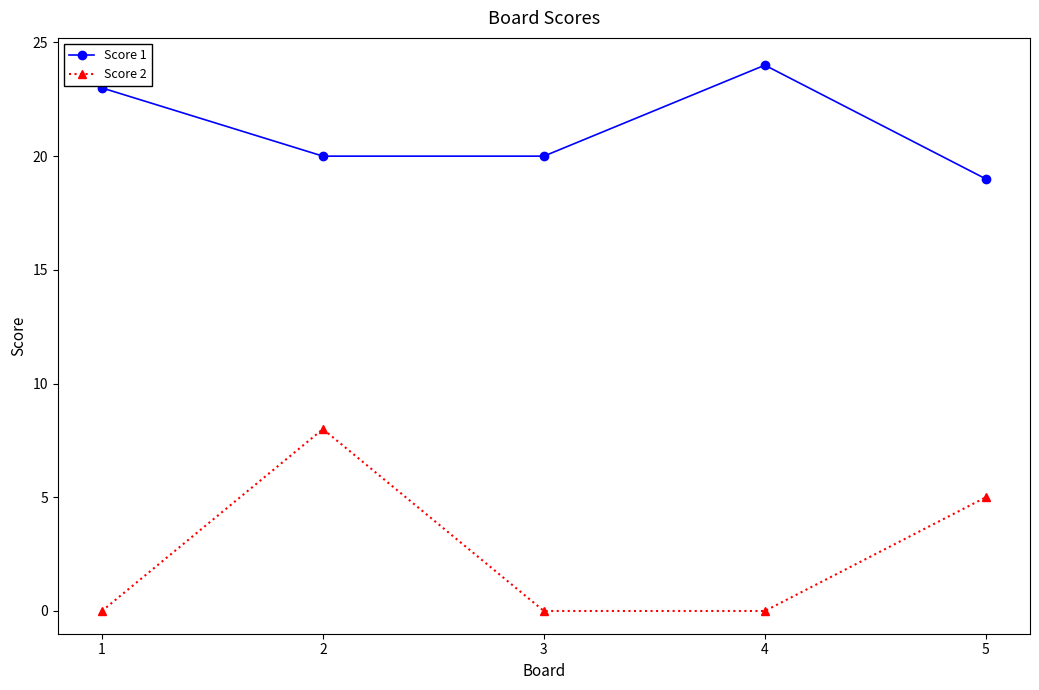

Reading right to left, list all the values displayed in this chart.

Score 1: 5=19	4=24	3=20	2=20	1=23
Score 2: 5=5	4=0	3=0	2=8	1=0